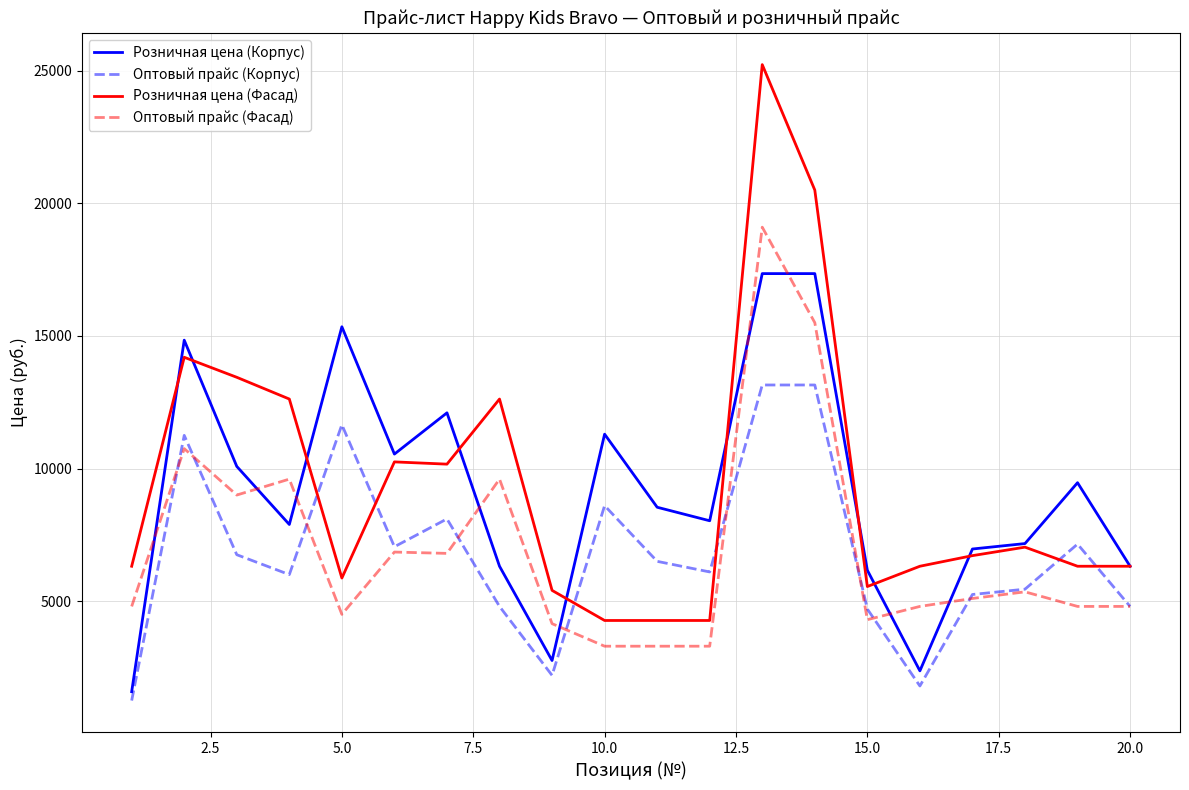

Which series has the widest spread of values?

Розничная цена (Фасад)